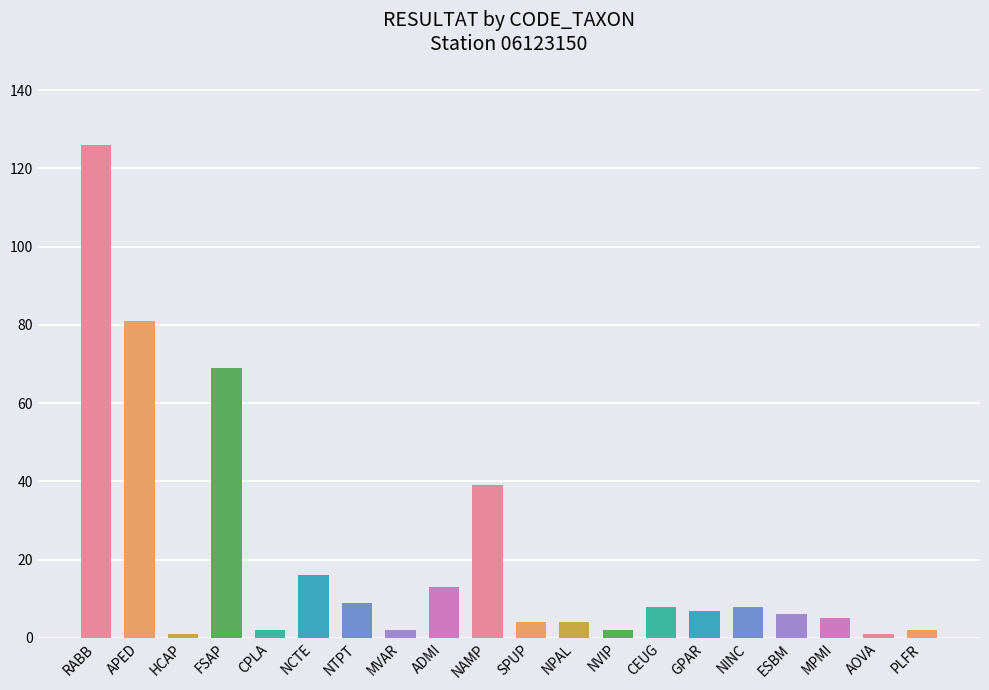

Reading left to right, transcribe all the data shown in this chart.

126	81	1	69	2	16	9	2	13	39	4	4	2	8	7	8	6	5	1	2